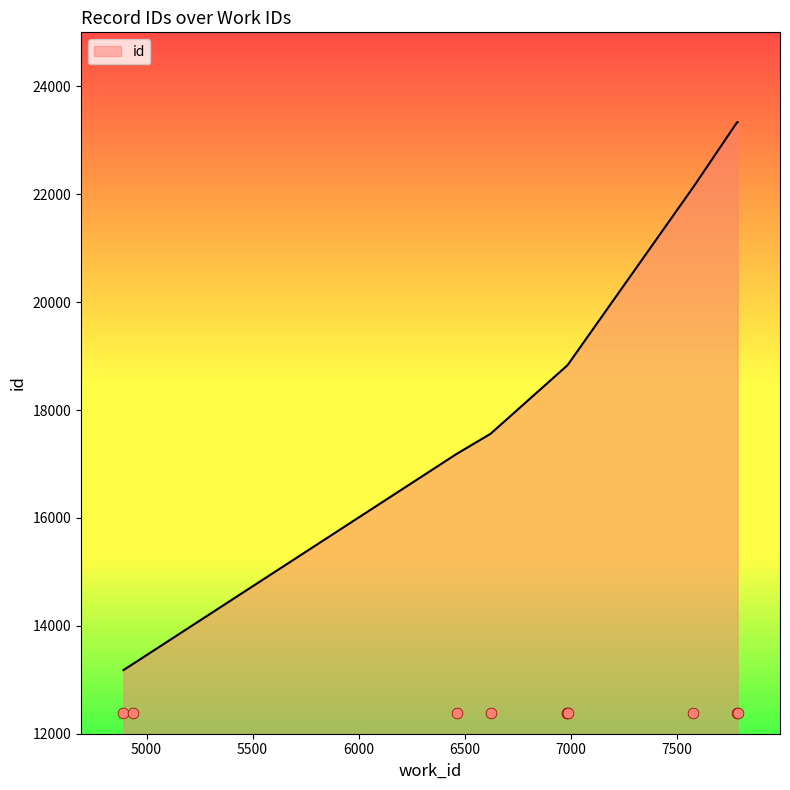

What is the change in value from 4938 to 7579?

+8838